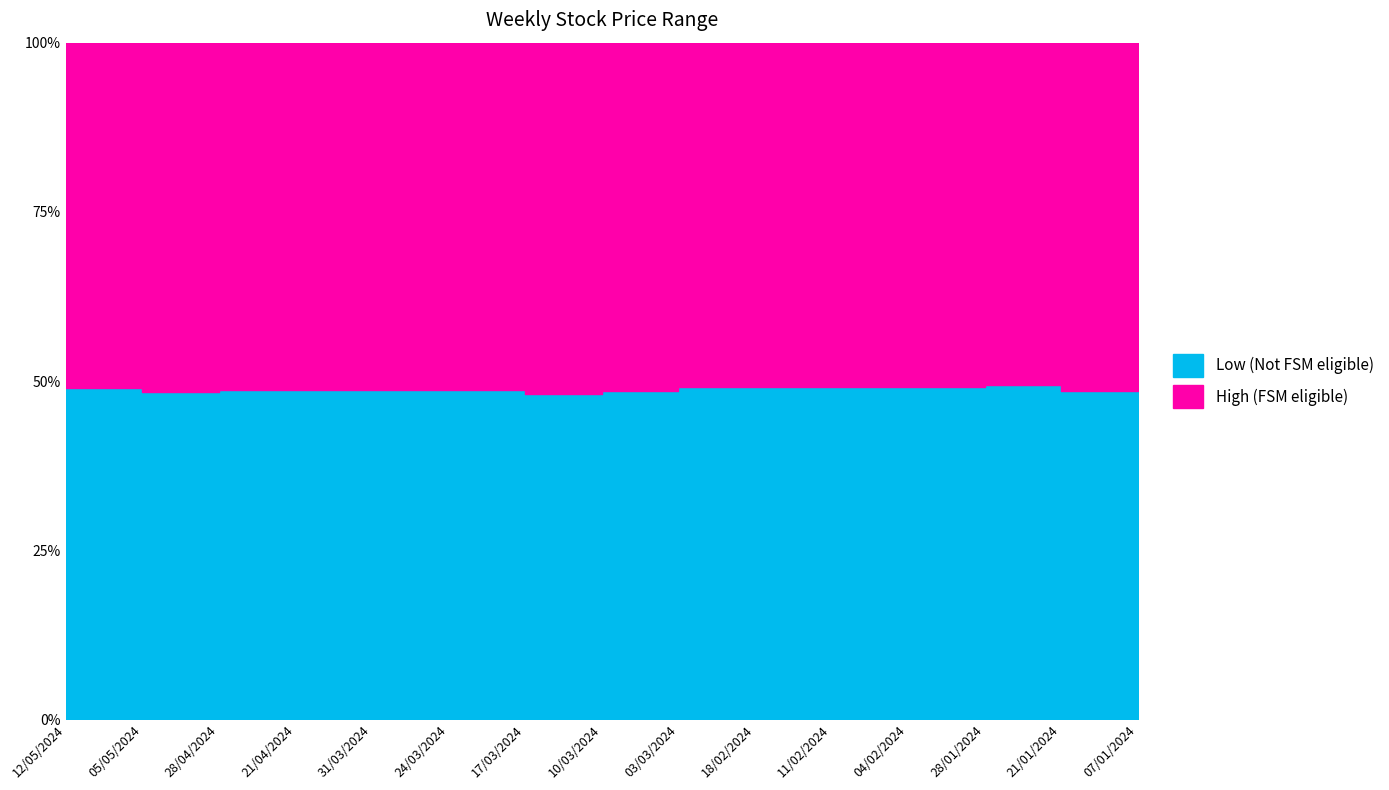

Reading left to right, list all the values displayed in this chart.

High: 12/05/2024=0.8	05/05/2024=0.8	28/04/2024=0.8	21/04/2024=0.8	31/03/2024=0.8	24/03/2024=0.8	17/03/2024=0.8	10/03/2024=0.9	03/03/2024=0.8	18/02/2024=0.9	11/02/2024=0.9	04/02/2024=0.9	28/01/2024=0.9	21/01/2024=0.8	07/01/2024=0.8
Low: 12/05/2024=0.7	05/05/2024=0.7	28/04/2024=0.8	21/04/2024=0.8	31/03/2024=0.8	24/03/2024=0.8	17/03/2024=0.8	10/03/2024=0.8	03/03/2024=0.8	18/02/2024=0.8	11/02/2024=0.8	04/02/2024=0.8	28/01/2024=0.9	21/01/2024=0.8	07/01/2024=0.8